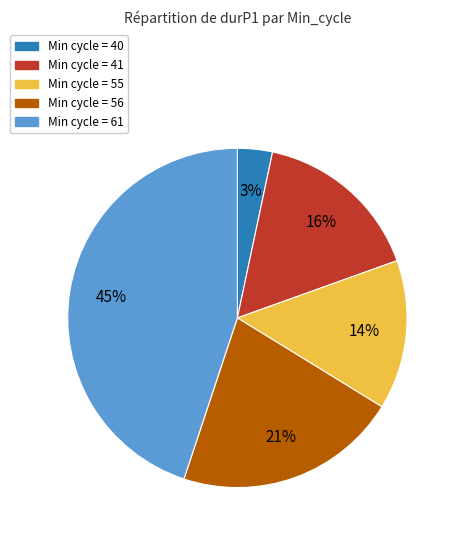

To the nearest percent, what is the average slice percentage?

20%